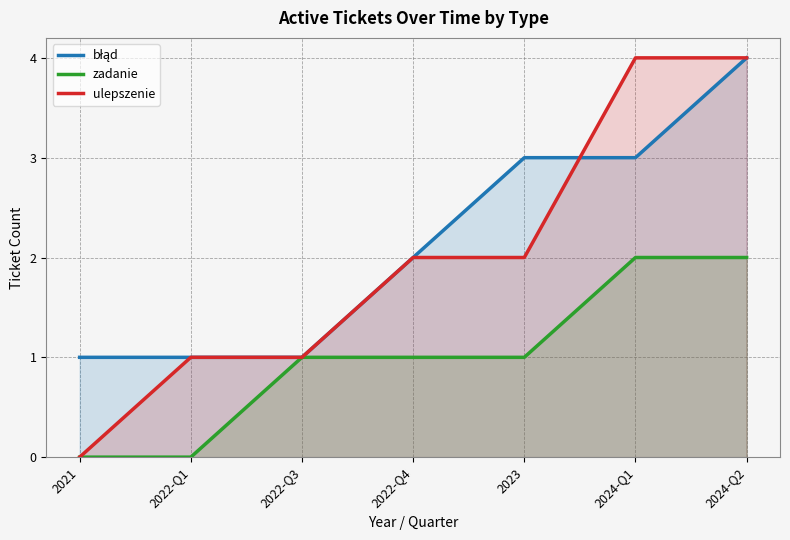

How many data points does each series have?

7